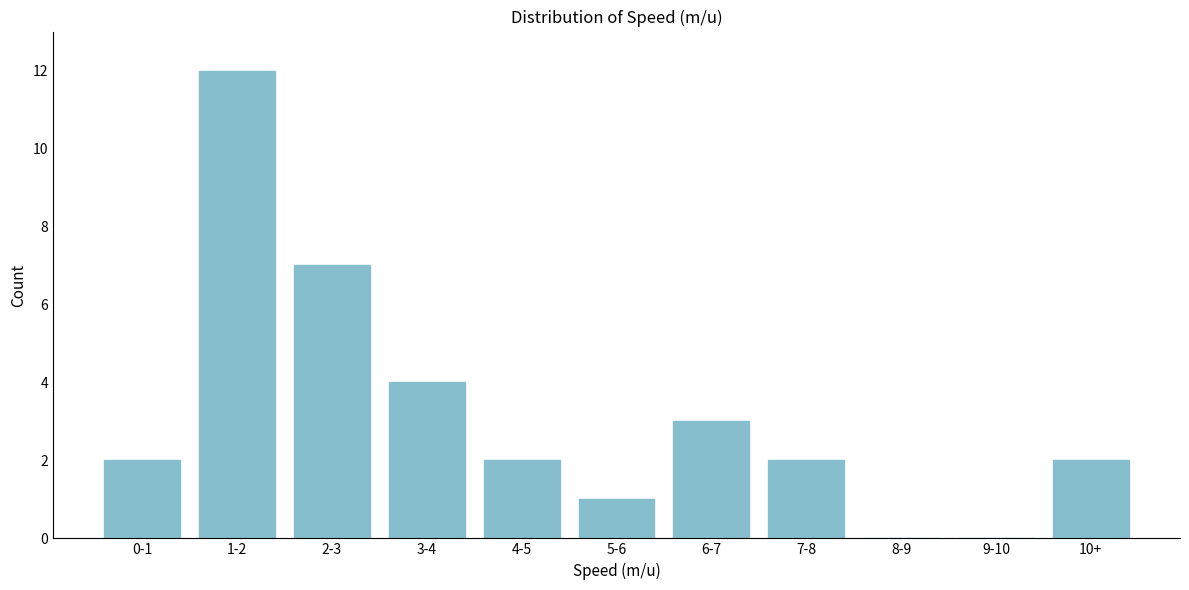

Reading right to left, list all the values displayed in this chart.

10+=2	9-10=0	8-9=0	7-8=2	6-7=3	5-6=1	4-5=2	3-4=4	2-3=7	1-2=12	0-1=2